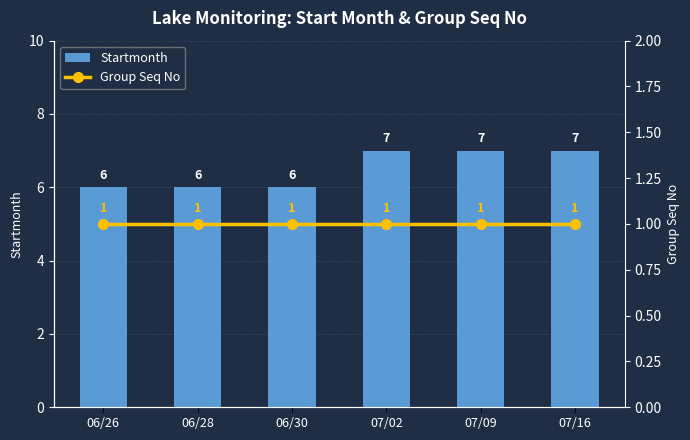

At which label does Startmonth reach its minimum?

06/26